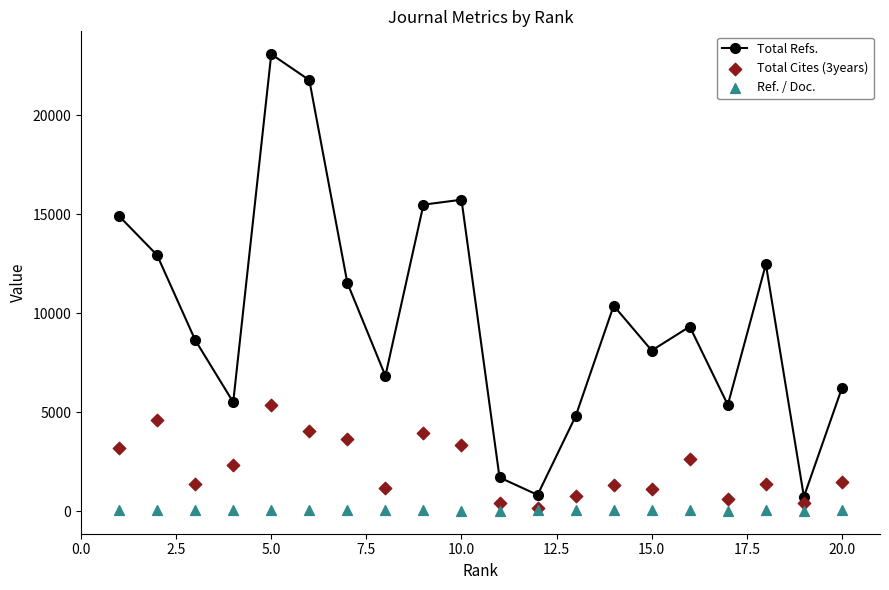

Which series contains the highest Y value?

Total Refs.